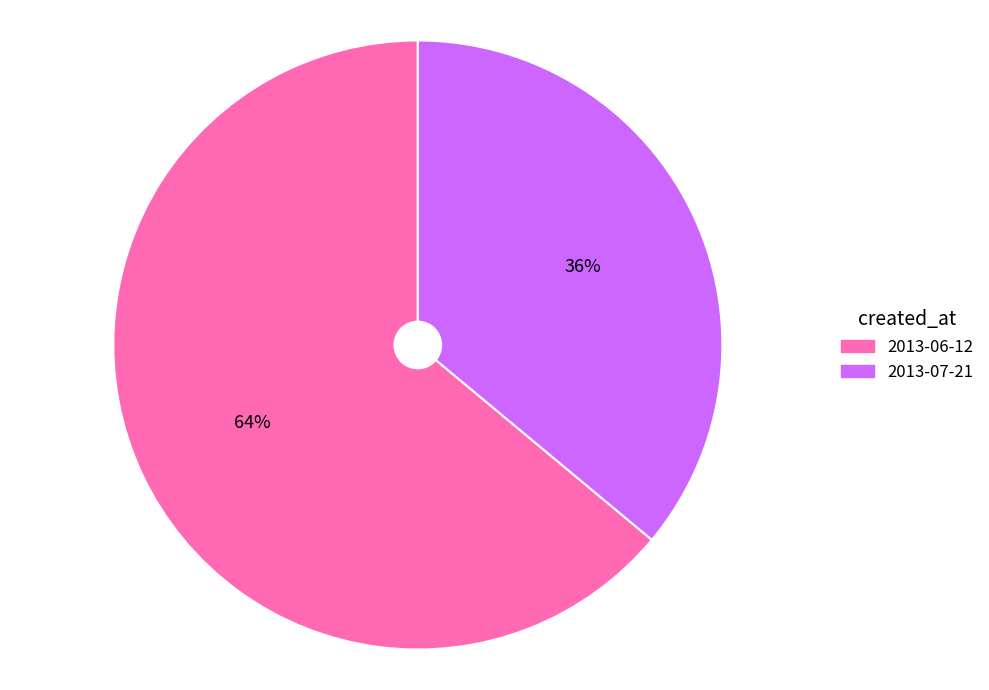

To the nearest percent, what is the average slice percentage?

50%